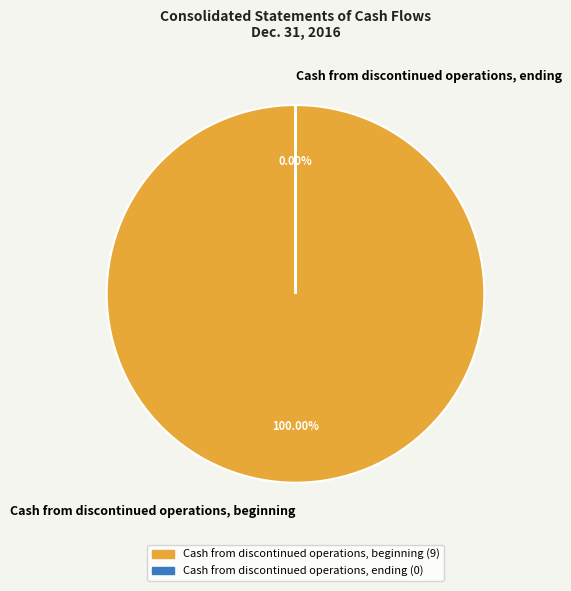

Rank the categories by value from lowest to highest.

Cash from discontinued operations, ending, Cash from discontinued operations, beginning